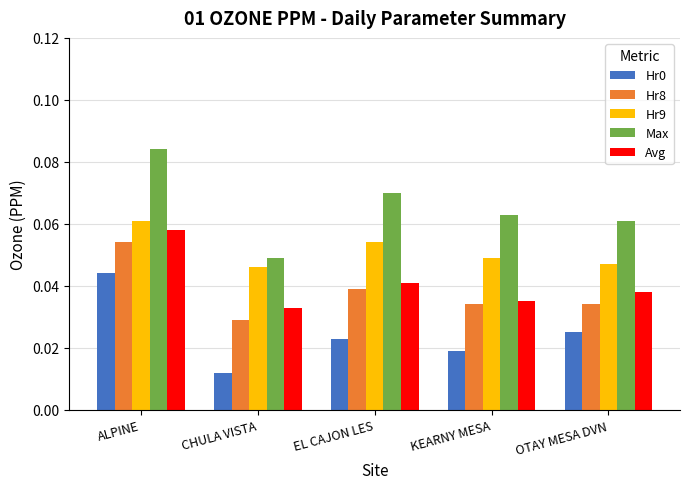

Between ALPINE and CHULA VISTA, which series saw the biggest shift?

Max